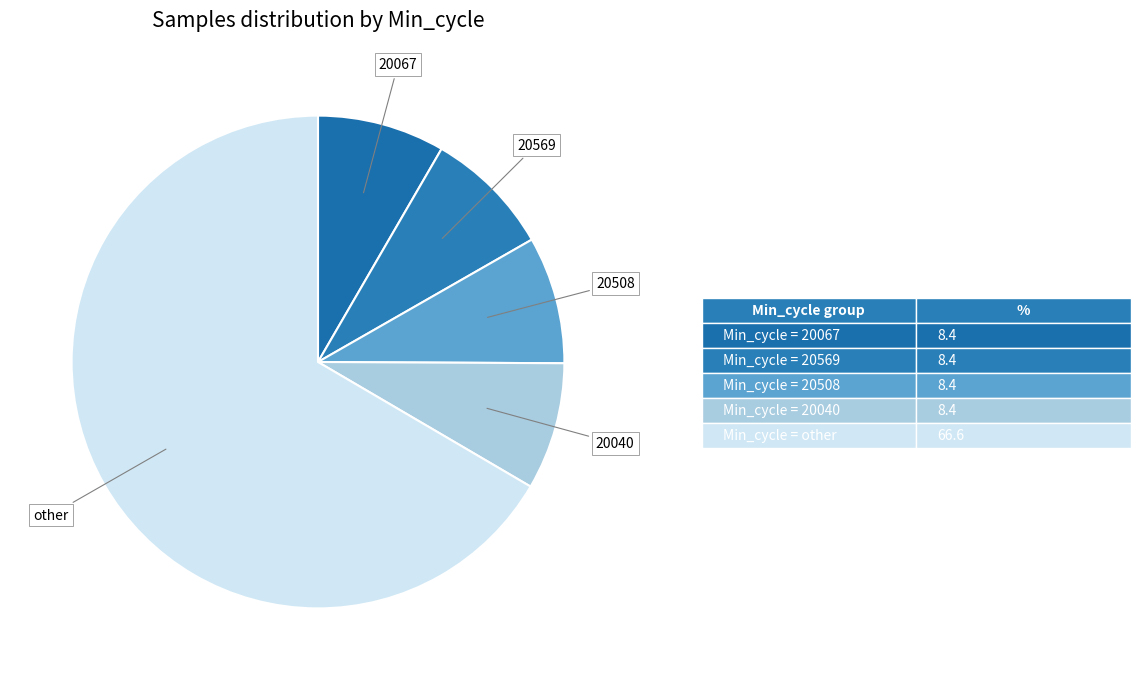

How many segments does this pie chart have?

5